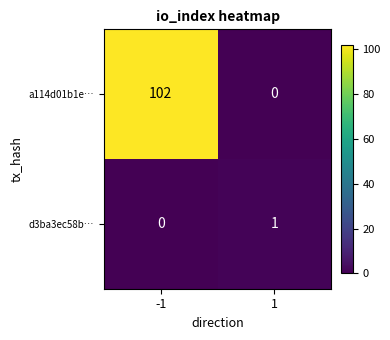

What is the greatest value displayed?

102